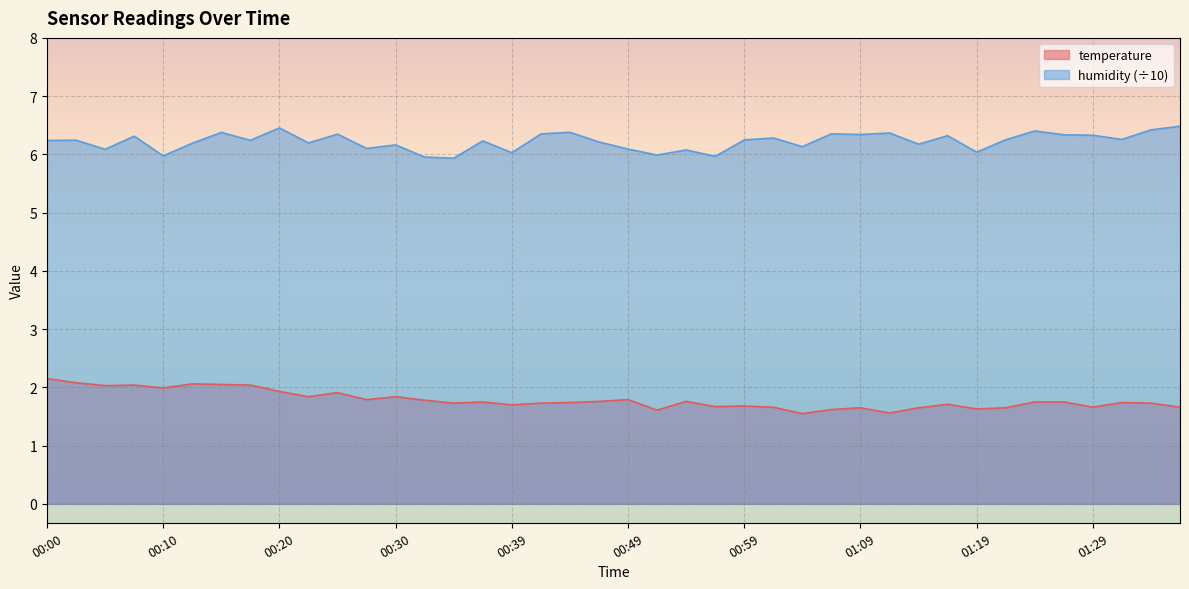

True or false: humidity has more than 0 interior local peaks.

True